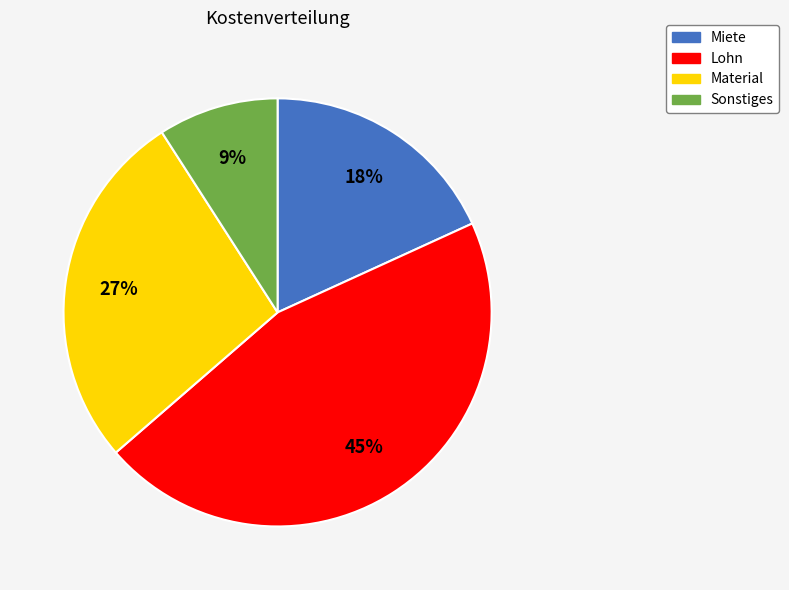

How many segments does this pie chart have?

4